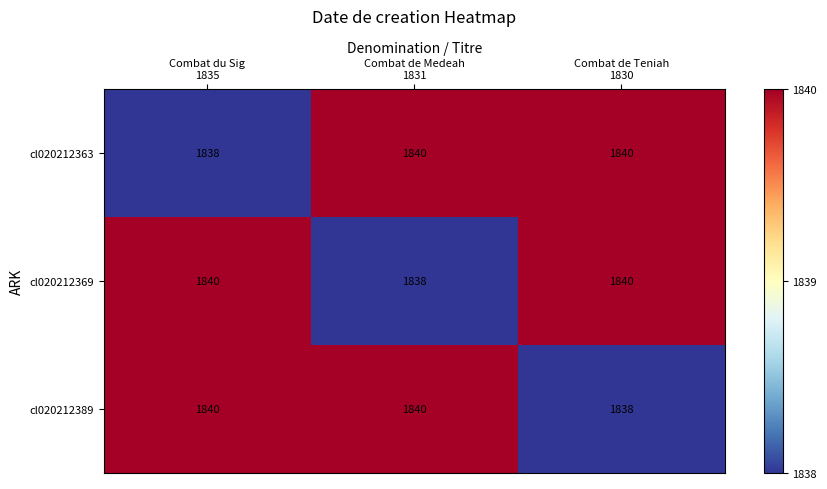

What is the average value of the cl020212389 series?

1839